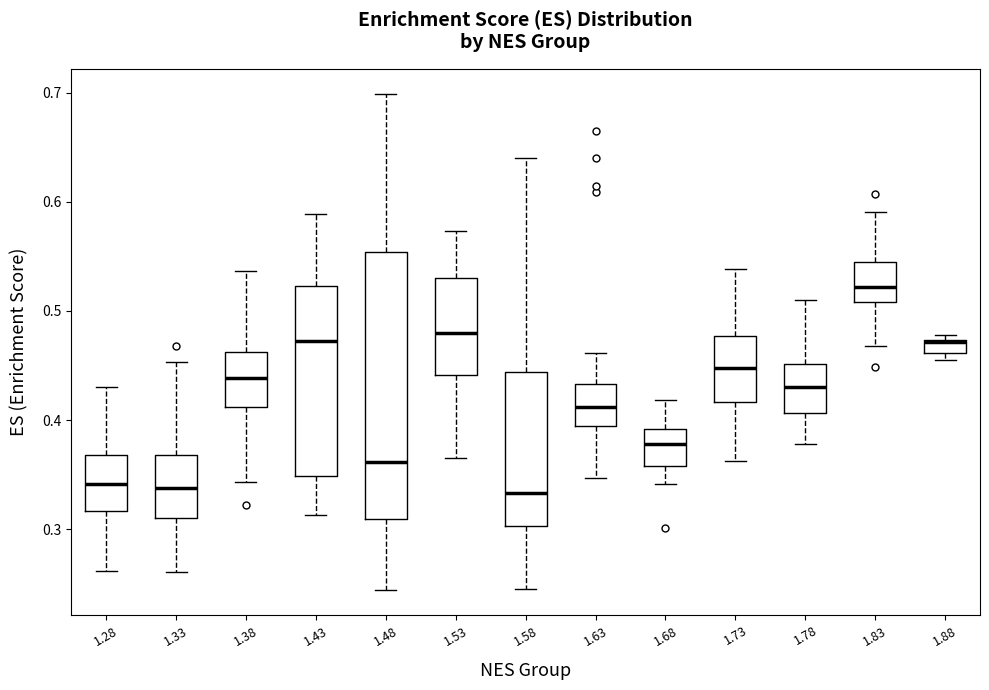

Comparing the boxes themselves (not the whiskers), which one is the tallest?

1.48